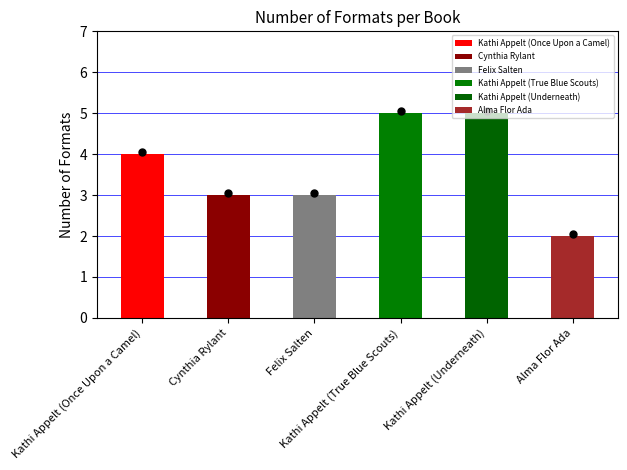

What is the change in value from Cynthia Rylant to Kathi Appelt (True Blue Scouts)?

+2